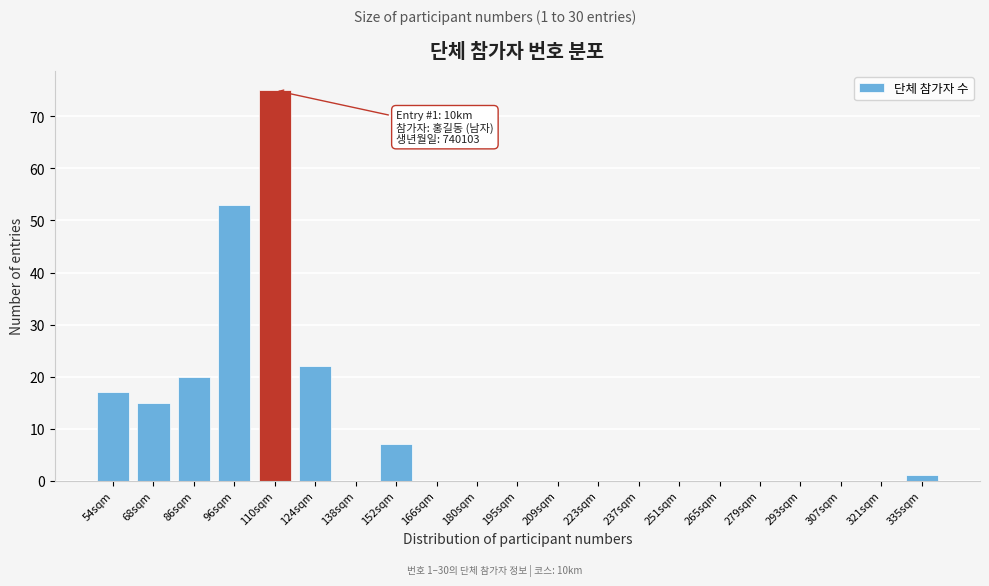

Reading left to right, what are all the values shown in this chart?

54sqm=17	68sqm=15	86sqm=20	96sqm=53	110sqm=75	124sqm=22	138sqm=0	152sqm=7	166sqm=0	180sqm=0	195sqm=0	209sqm=0	223sqm=0	237sqm=0	251sqm=0	265sqm=0	279sqm=0	293sqm=0	307sqm=0	321sqm=0	335sqm=1